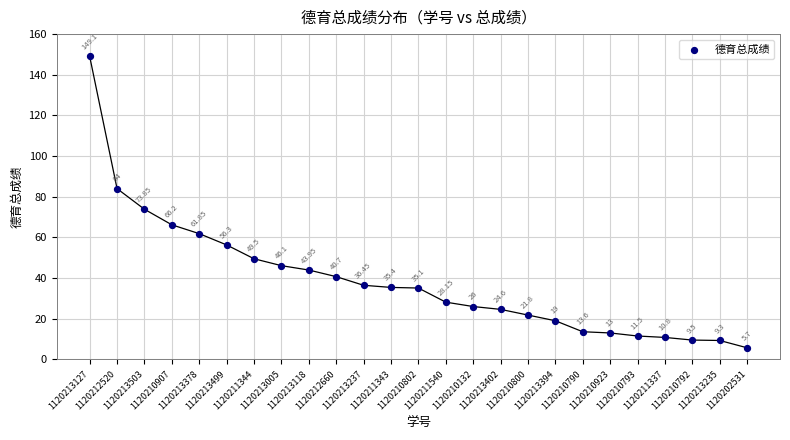

What is the range of Y values (max minus min)?

143.4